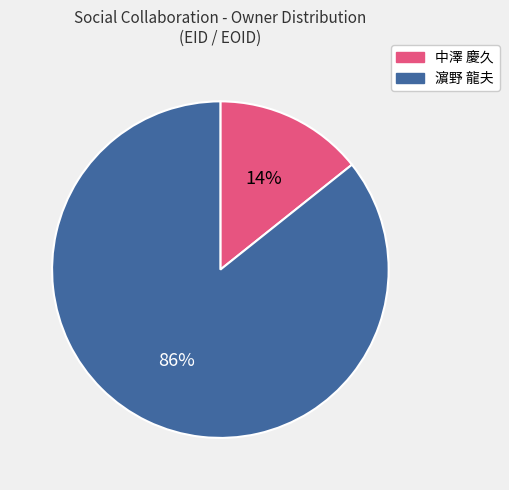

Is it true that 中澤 慶久 is 4% of the pie?

False